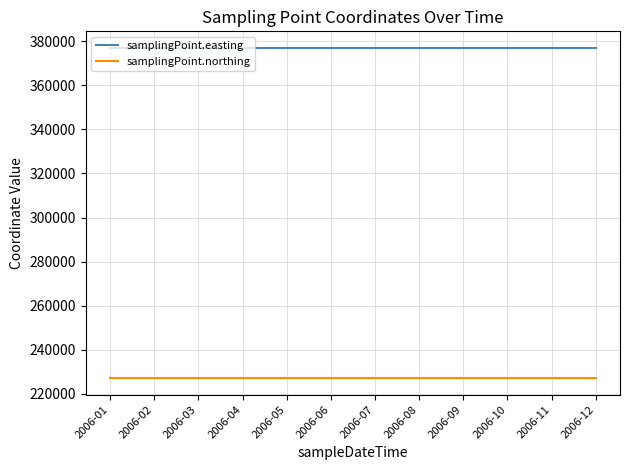

At 2006-09, list the series in order from smallest to largest.

samplingPoint.northing, samplingPoint.easting